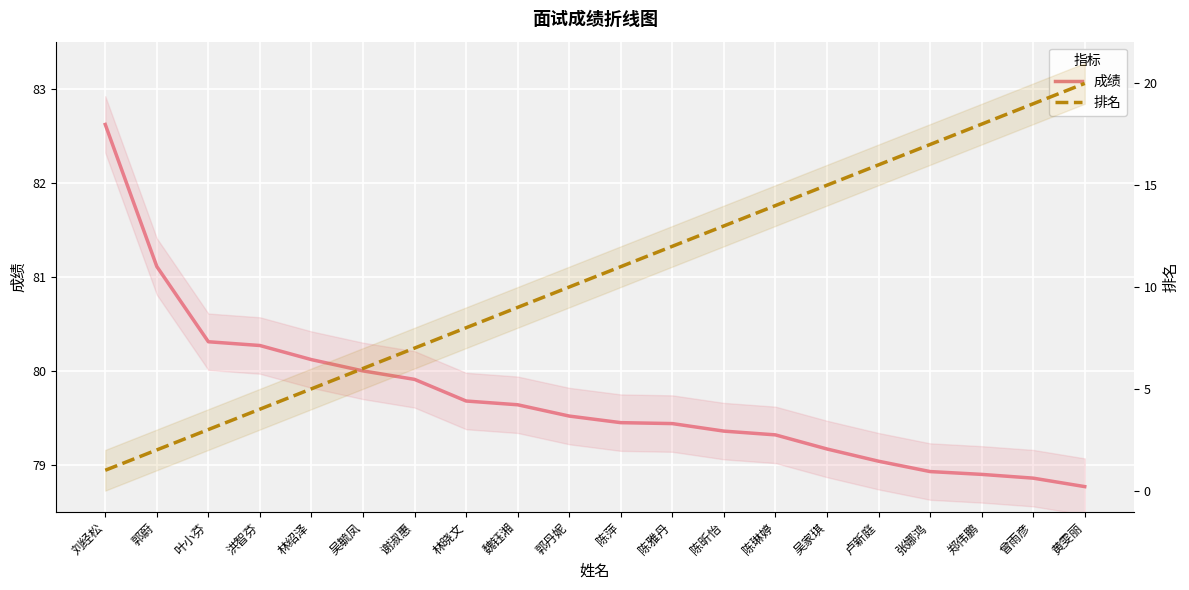

What is the label of the 18th point from the left?

郑伟鹏